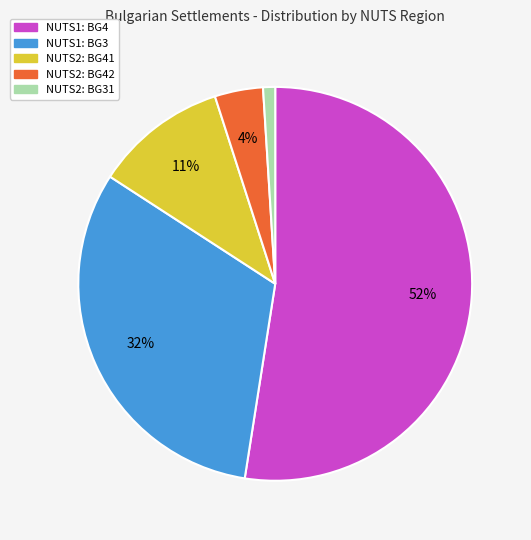

Approximately how many times larger is the value at NUTS2: BG42 compared to NUTS2: BG41?

0.4